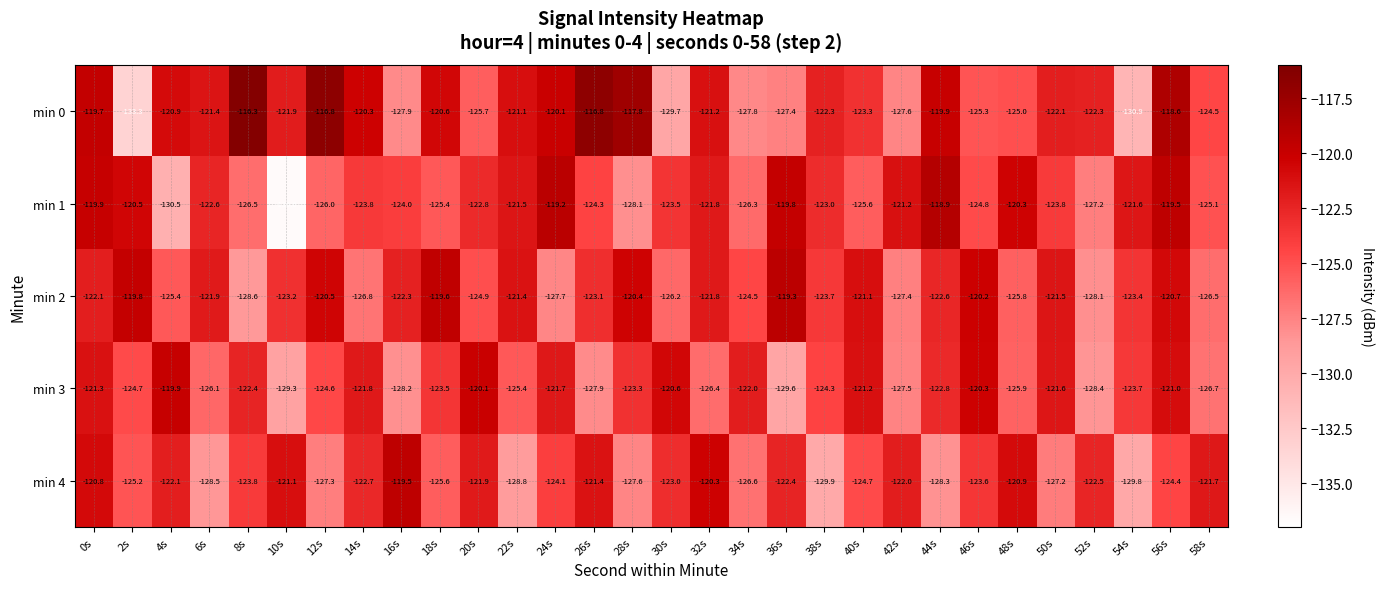

What is the difference between the maximum and minimum values in the min 3 series?

9.7